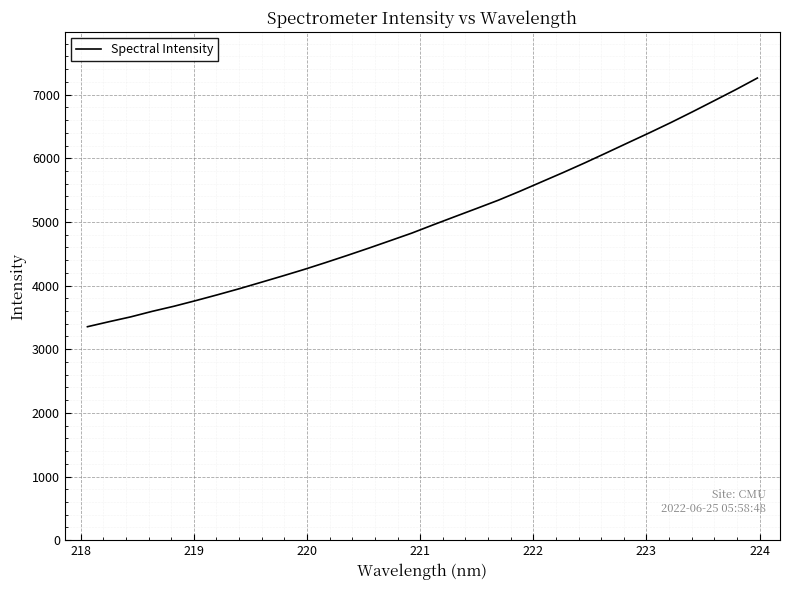

How many lines are shown in the chart?

1